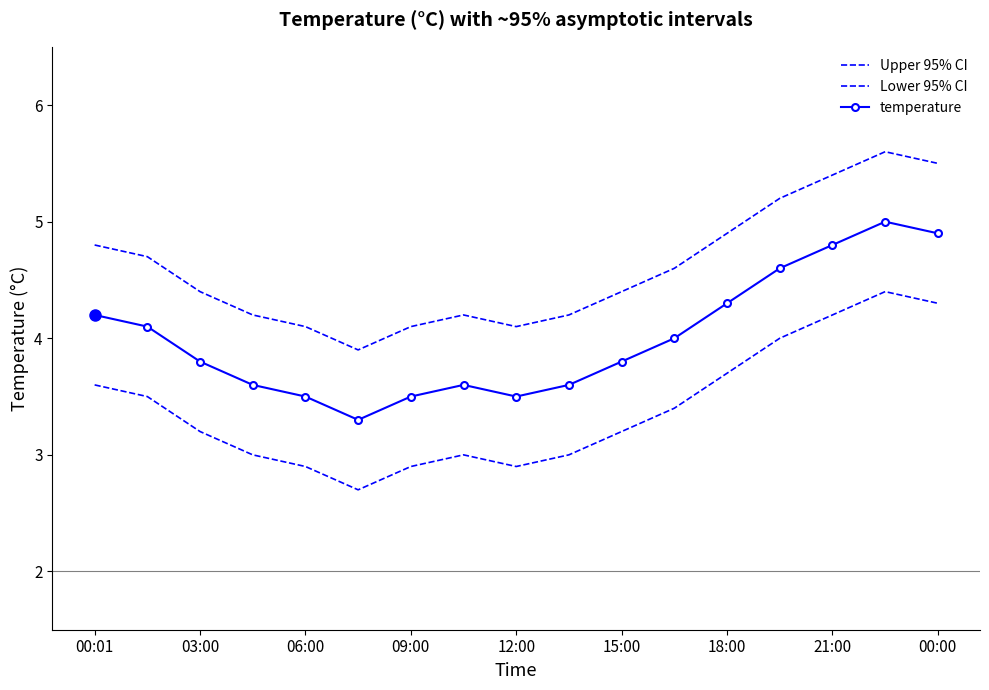

Reading right to left, transcribe all the data shown in this chart.

Upper 95% CI: 5.5	5.6	5.4	5.2	4.9	4.6	4.4	4.2	4.1	4.2	4.1	3.9	4.1	4.2	4.4	4.7	4.8
Lower 95% CI: 4.3	4.4	4.2	4.0	3.7	3.4	3.2	3.0	2.9	3.0	2.9	2.7	2.9	3.0	3.2	3.5	3.6
temperature: 4.9	5.0	4.8	4.6	4.3	4.0	3.8	3.6	3.5	3.6	3.5	3.3	3.5	3.6	3.8	4.1	4.2